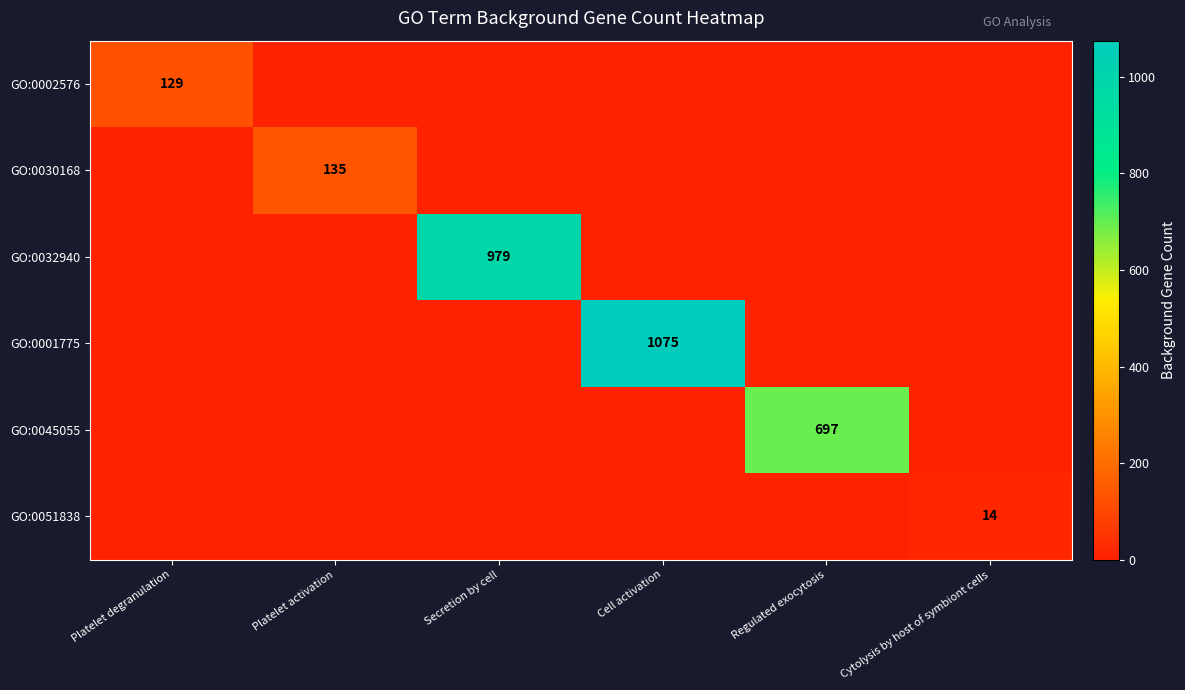

True or false: GO:0001775 has a value of 1075 at Cell activation.

True